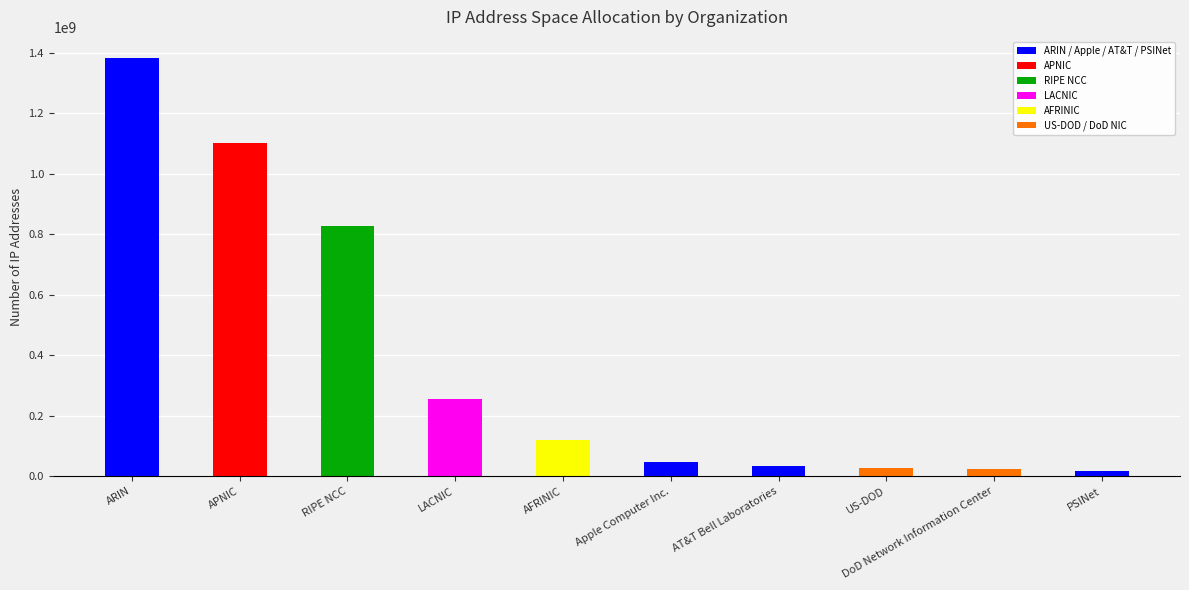

How many categories are shown in the chart?

10